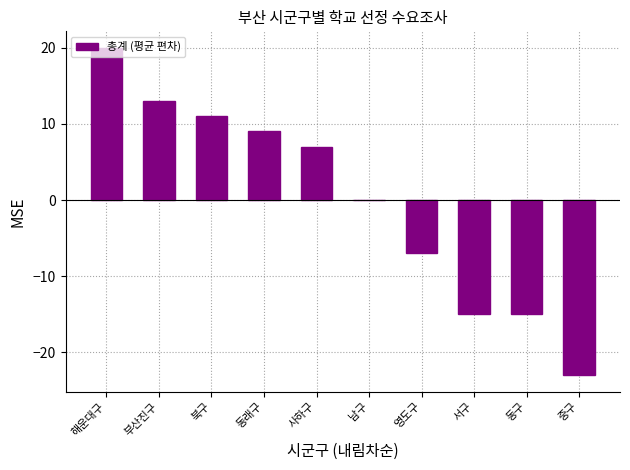

Reading left to right, extract all data points from this chart.

해운대구=20	부산진구=13	북구=11	동래구=9	사하구=7	남구=0	영도구=-7	서구=-15	동구=-15	중구=-23